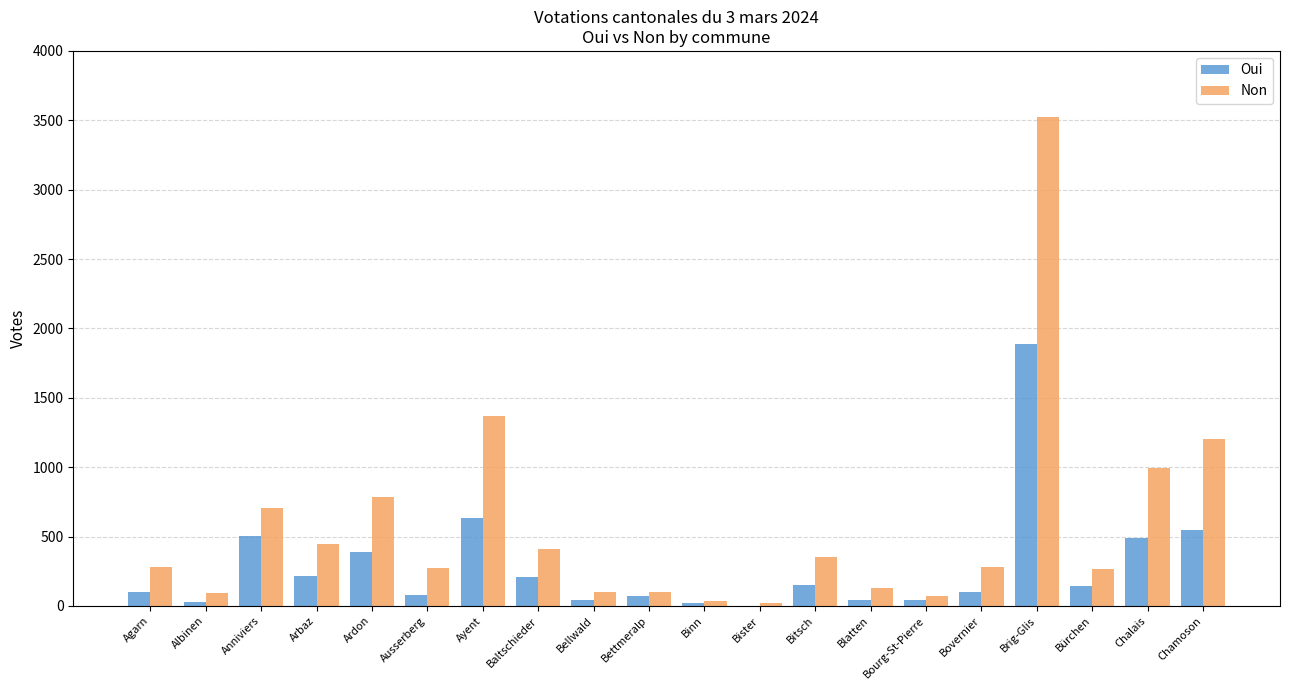

What are all the series names shown in the legend?

Oui, Non